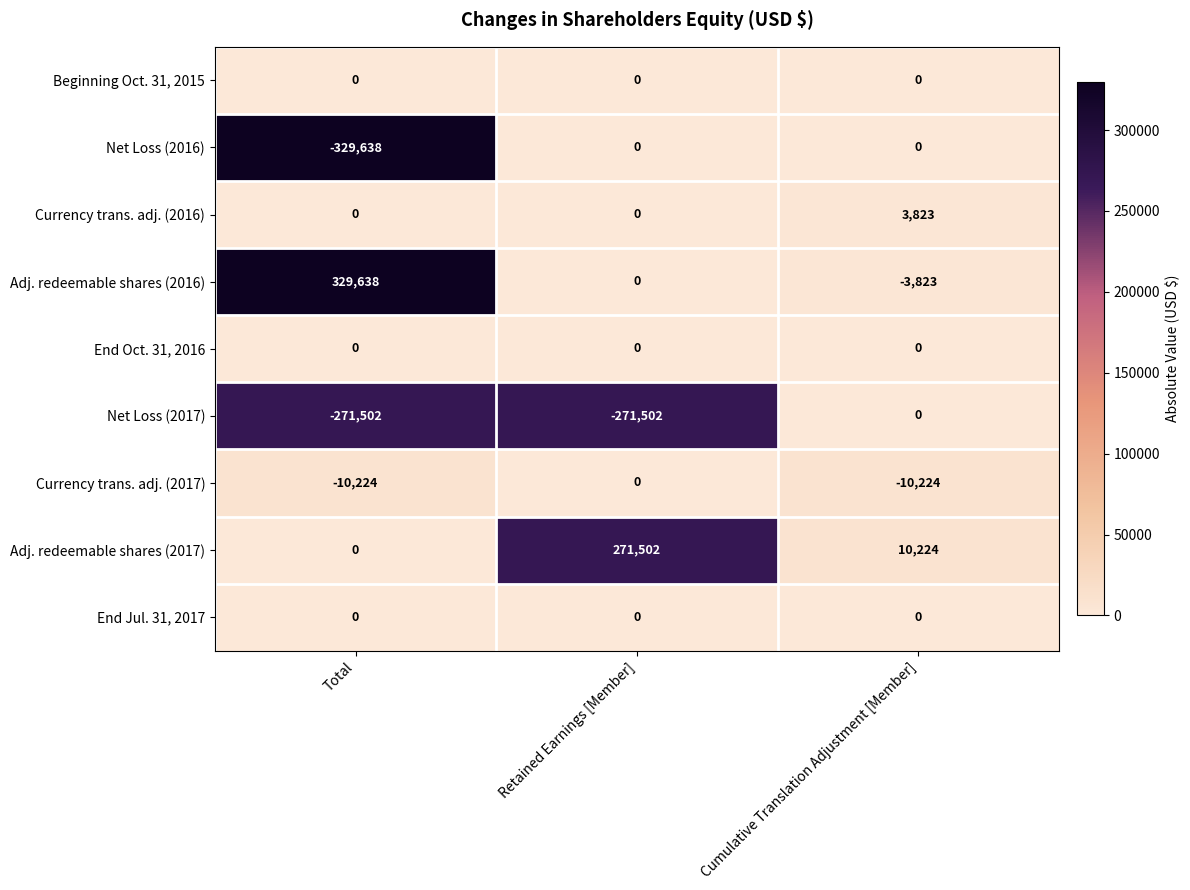

Reading right to left, what are all the values shown in this chart?

Beginning Oct. 31, 2015: Cumulative Translation Adjustment [Member]=0	Retained Earnings [Member]=0	Total=0
Net Loss (2016): Cumulative Translation Adjustment [Member]=0	Retained Earnings [Member]=0	Total=-329638
Currency trans. adj. (2016): Cumulative Translation Adjustment [Member]=3823	Retained Earnings [Member]=0	Total=0
Adj. redeemable shares (2016): Cumulative Translation Adjustment [Member]=-3823	Retained Earnings [Member]=0	Total=329638
End Oct. 31, 2016: Cumulative Translation Adjustment [Member]=0	Retained Earnings [Member]=0	Total=0
Net Loss (2017): Cumulative Translation Adjustment [Member]=0	Retained Earnings [Member]=-271502	Total=-271502
Currency trans. adj. (2017): Cumulative Translation Adjustment [Member]=-10224	Retained Earnings [Member]=0	Total=-10224
Adj. redeemable shares (2017): Cumulative Translation Adjustment [Member]=10224	Retained Earnings [Member]=271502	Total=0
End Jul. 31, 2017: Cumulative Translation Adjustment [Member]=0	Retained Earnings [Member]=0	Total=0